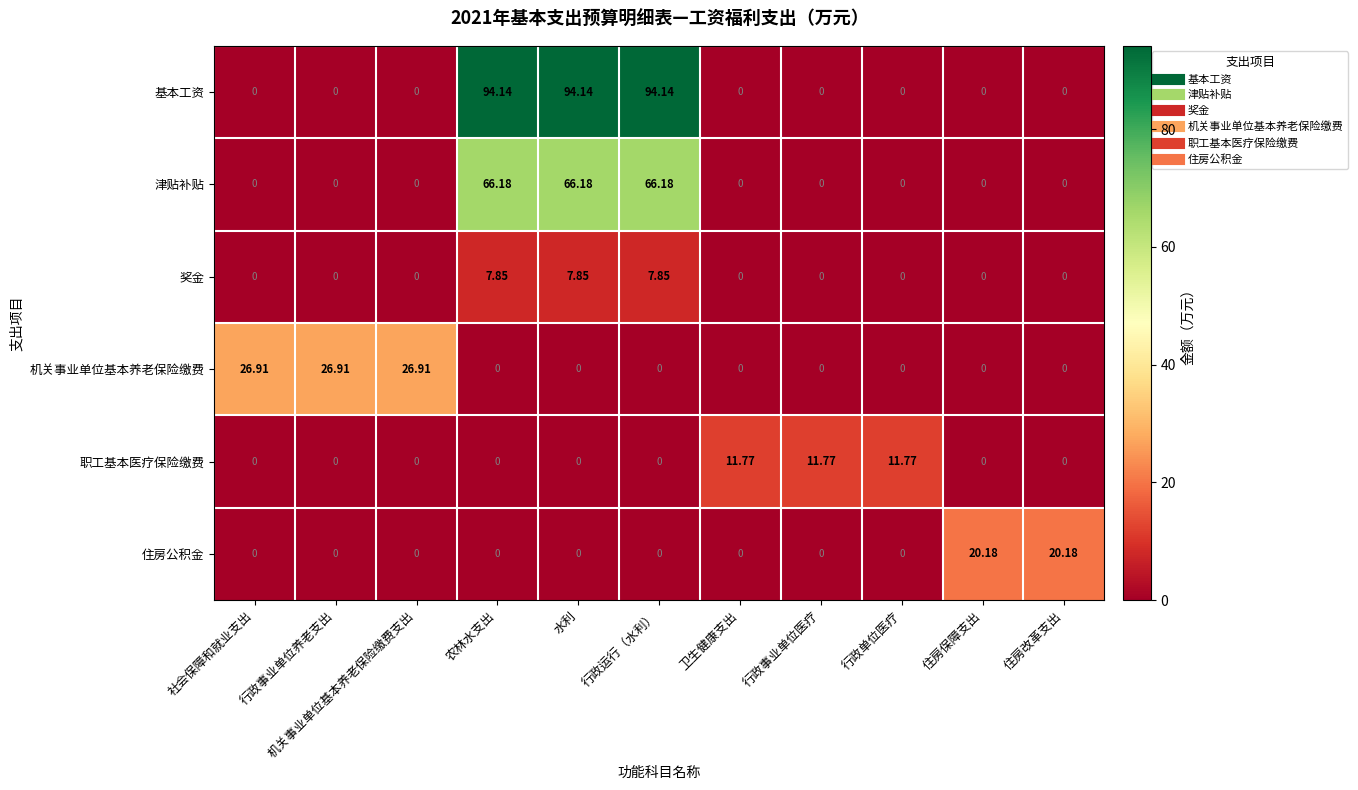

Which series has the widest spread of values?

基本工资